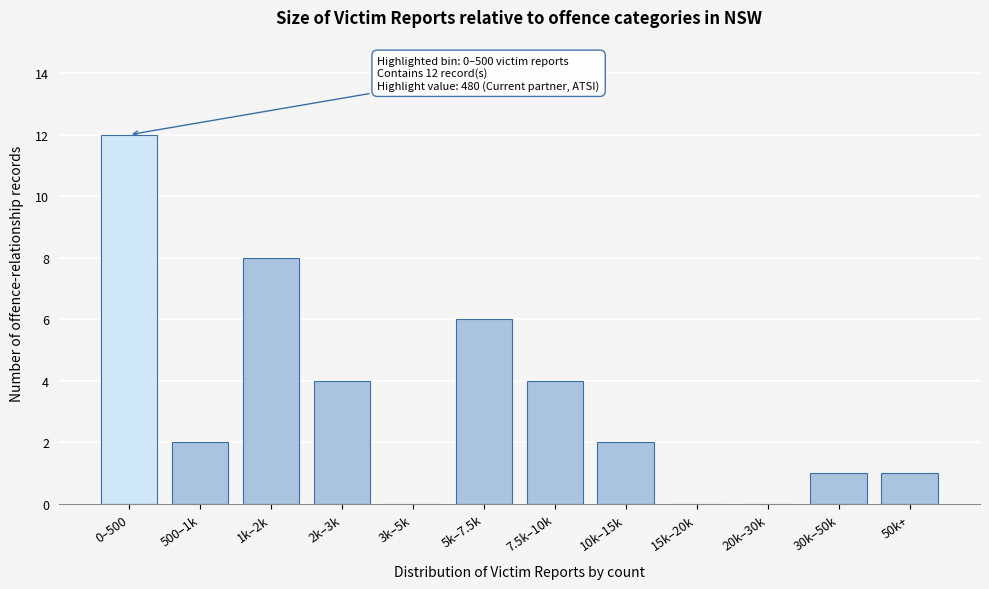

Reading left to right, what are all the values shown in this chart?

0–500=12	500–1k=2	1k–2k=8	2k–3k=4	3k–5k=0	5k–7.5k=6	7.5k–10k=4	10k–15k=2	15k–20k=0	20k–30k=0	30k–50k=1	50k+=1